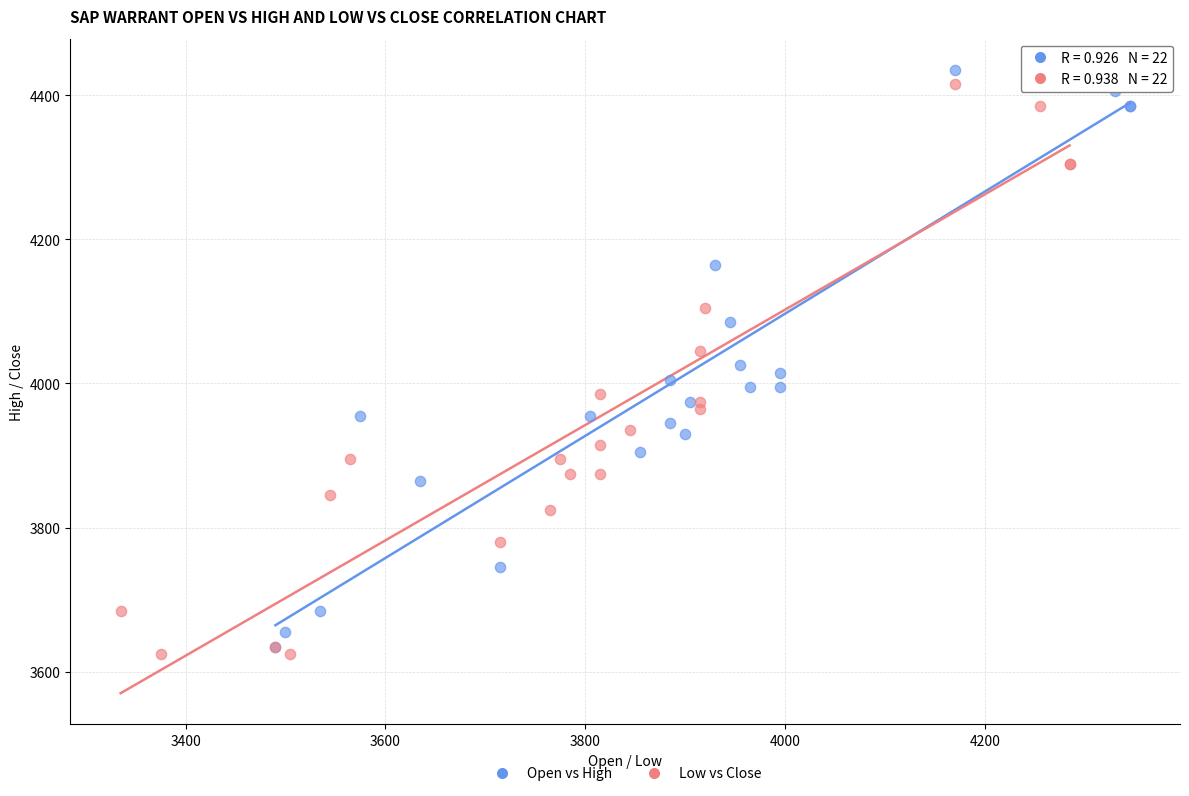

Which series has the widest spread of Y values?

Open vs High